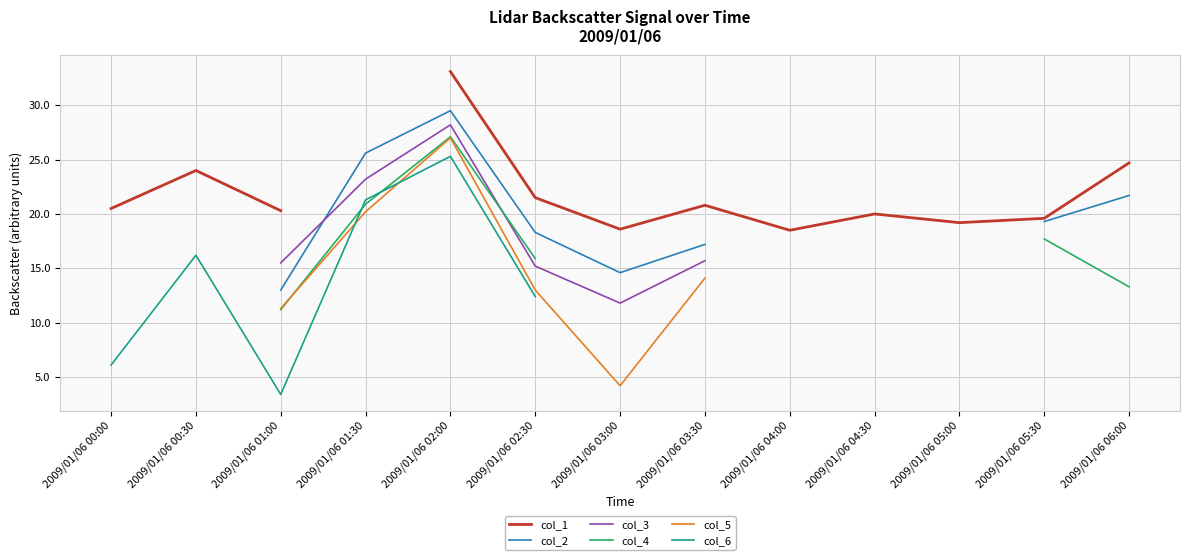

How many interior local peaks does the col_3 series have?

1